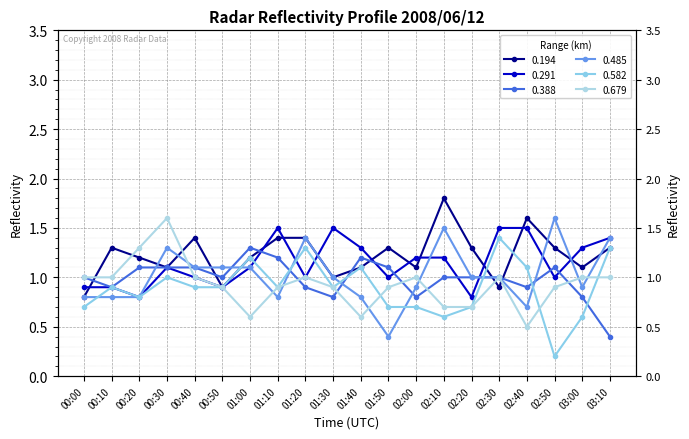

What are all the series names shown in the legend?

0.194, 0.291, 0.388, 0.485, 0.582, 0.679